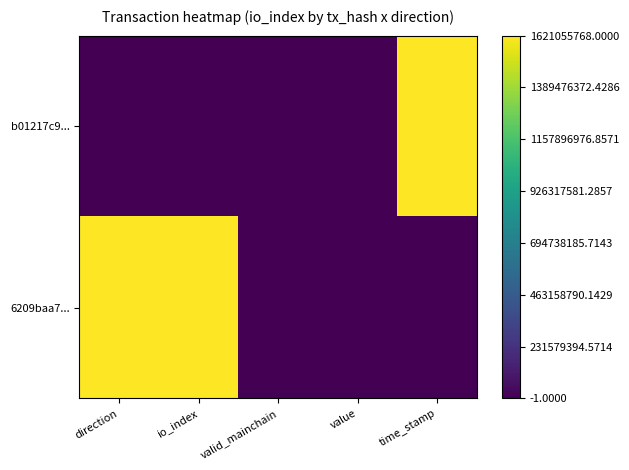

Which category has the lowest value across all series?

direction